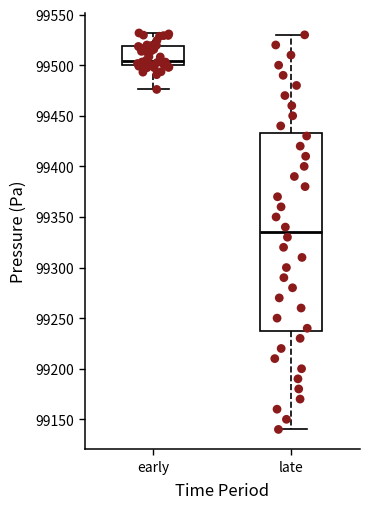

Comparing the boxes themselves (not the whiskers), which one is the tallest?

late